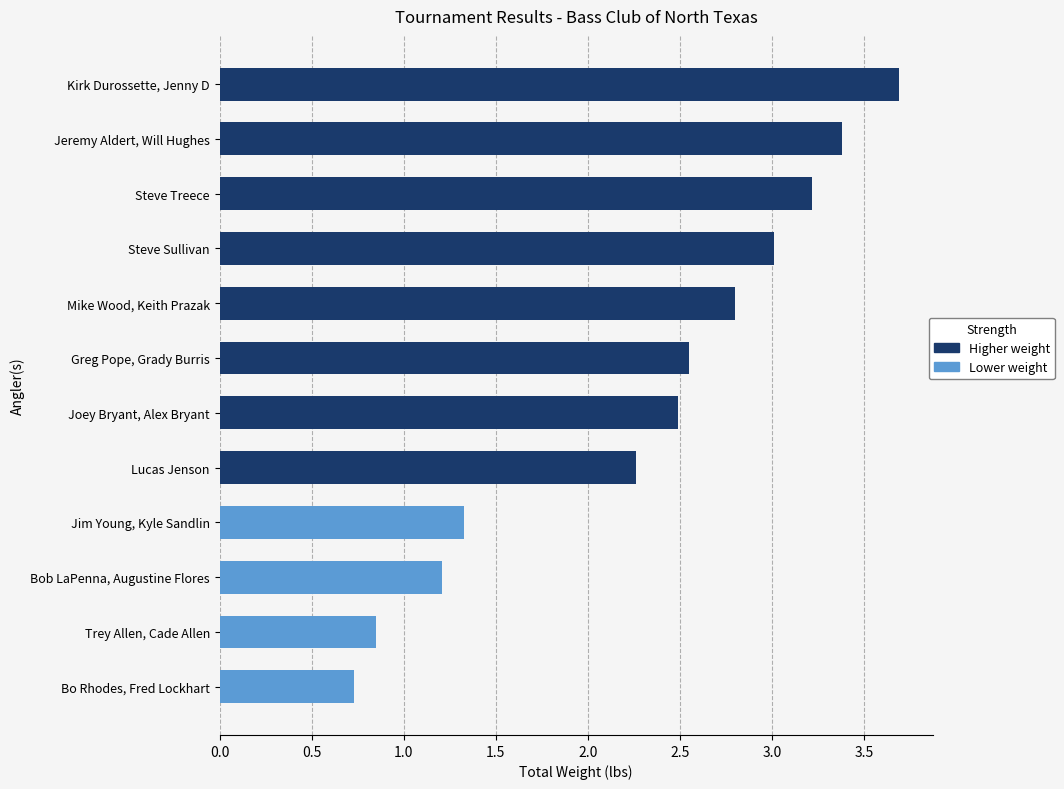

Which label corresponds to the smallest value in the chart?

Bo Rhodes, Fred Lockhart